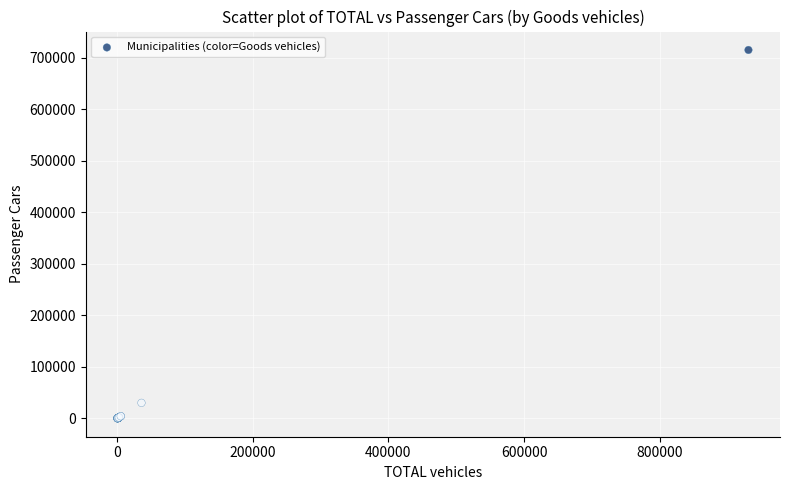

What Y value in the scatter plot is closest to 357596?

30299